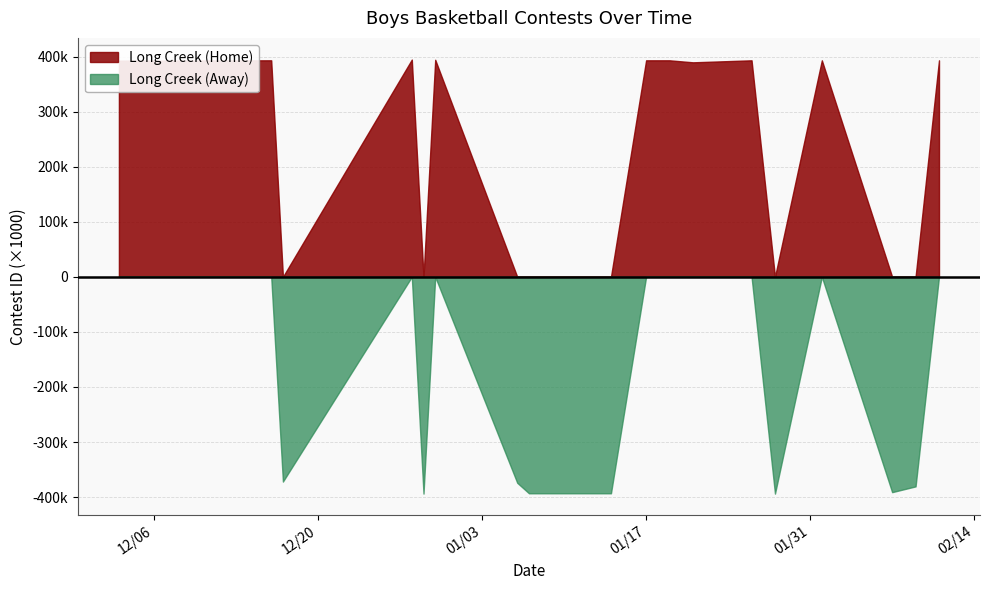

The Long Creek (Away) series shows 391050 at 2/7/23. True or false?

True